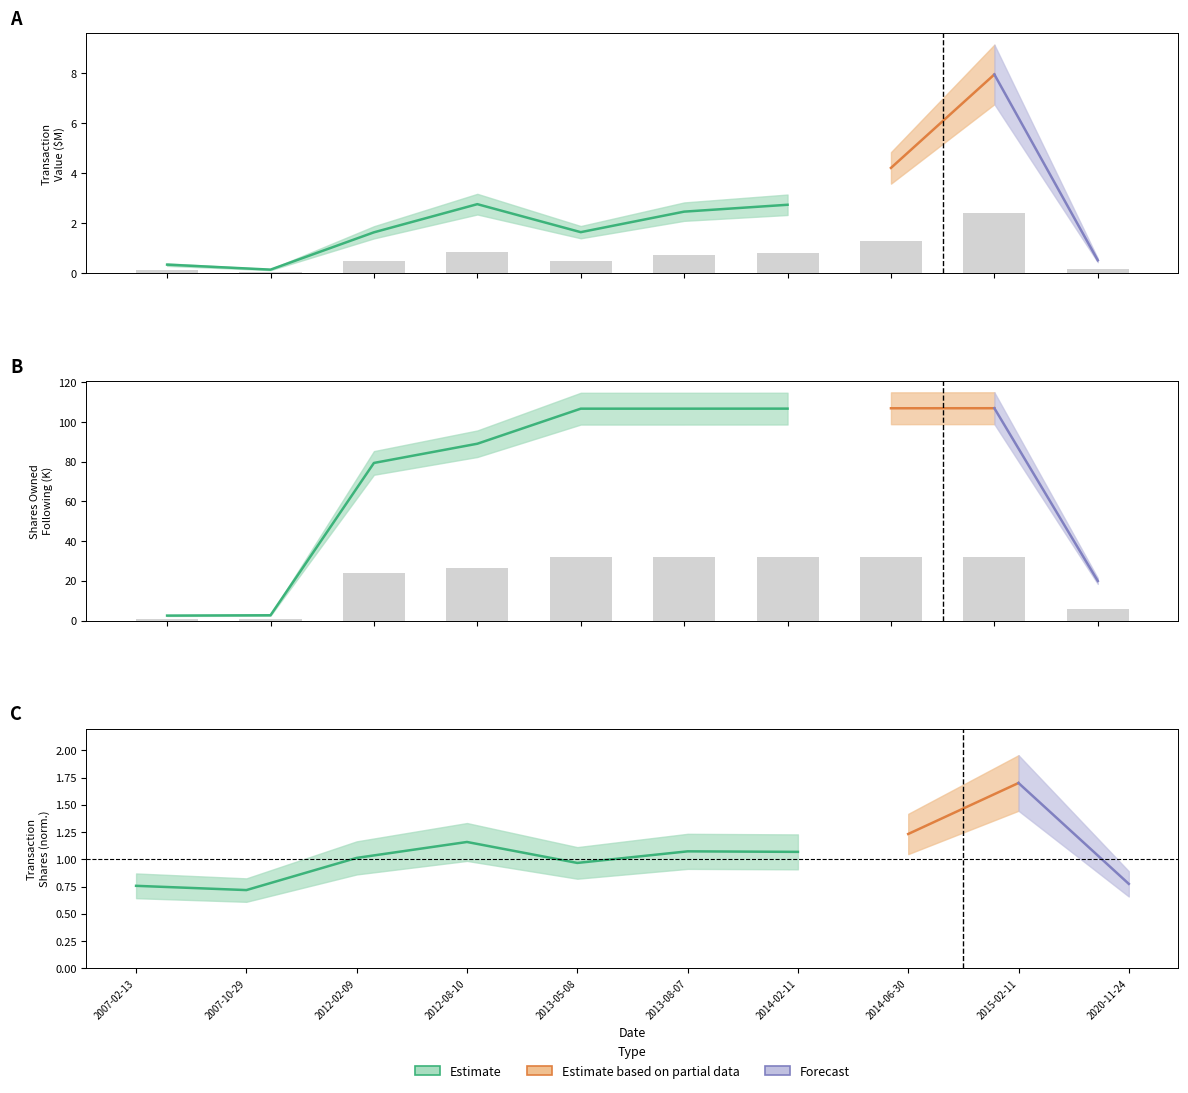

At which category is the sum across all series the highest?

2015-02-11